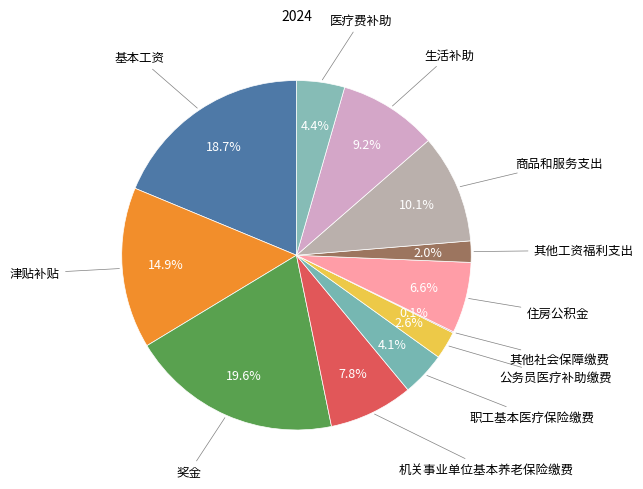

Rank the categories by value from highest to lowest.

奖金, 基本工资, 津贴补贴, 商品和服务支出, 生活补助, 机关事业单位基本养老保险缴费, 住房公积金, 医疗费补助, 职工基本医疗保险缴费, 公务员医疗补助缴费, 其他工资福利支出, 其他社会保障缴费